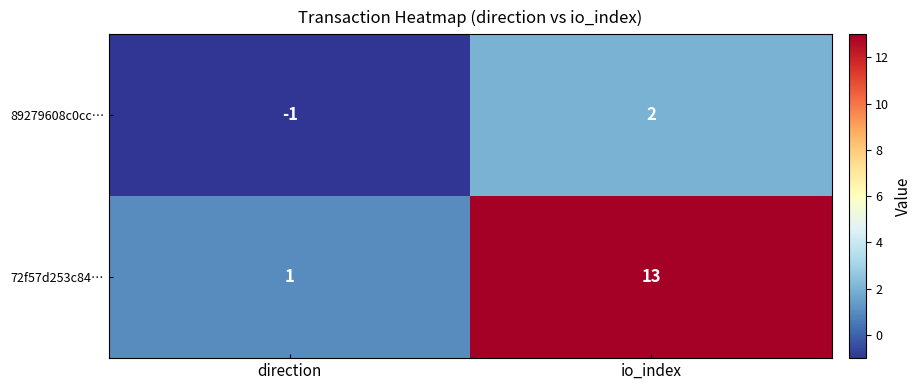

Which label corresponds to the smallest value in the chart?

direction